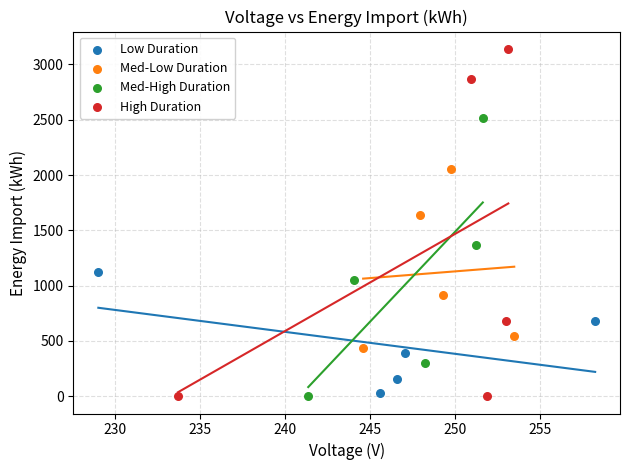

Which series reaches the maximum Y coordinate?

High Duration